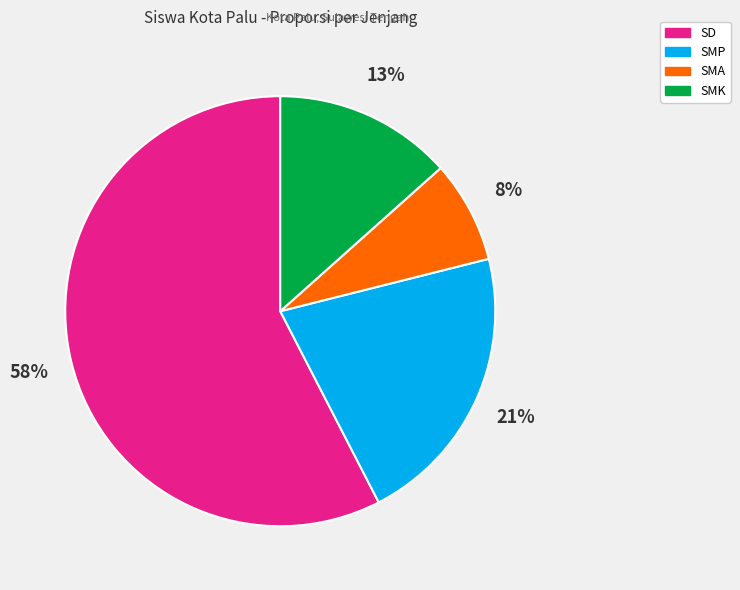

To the nearest percent, what is the average slice percentage?

25%